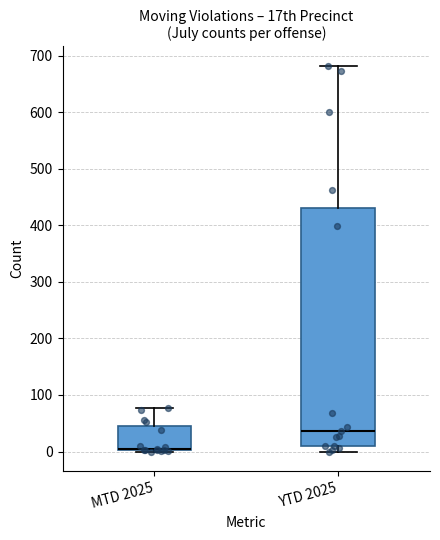

Reading left to right, transcribe this box plot: for each box, give where its median line is, the range the box spans, and where its two whiskers end, as read against the y-axis. The values are not printed on the chart, so give them approximately, as read against the axis.

MTD 2025: median 10 (drawn on the box's lower edge), box 0 to 50, whiskers 0 to 80
YTD 2025: median 40, box 10 to 430, whiskers 0 to 680